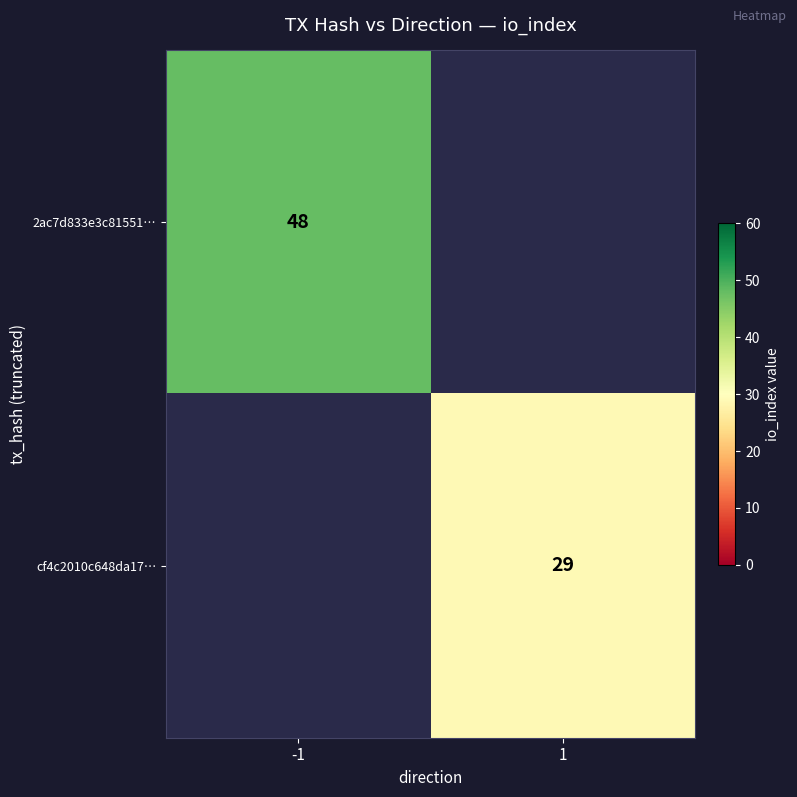

The value of cf4c2010c648da17… at 1 is 29. True or false?

True